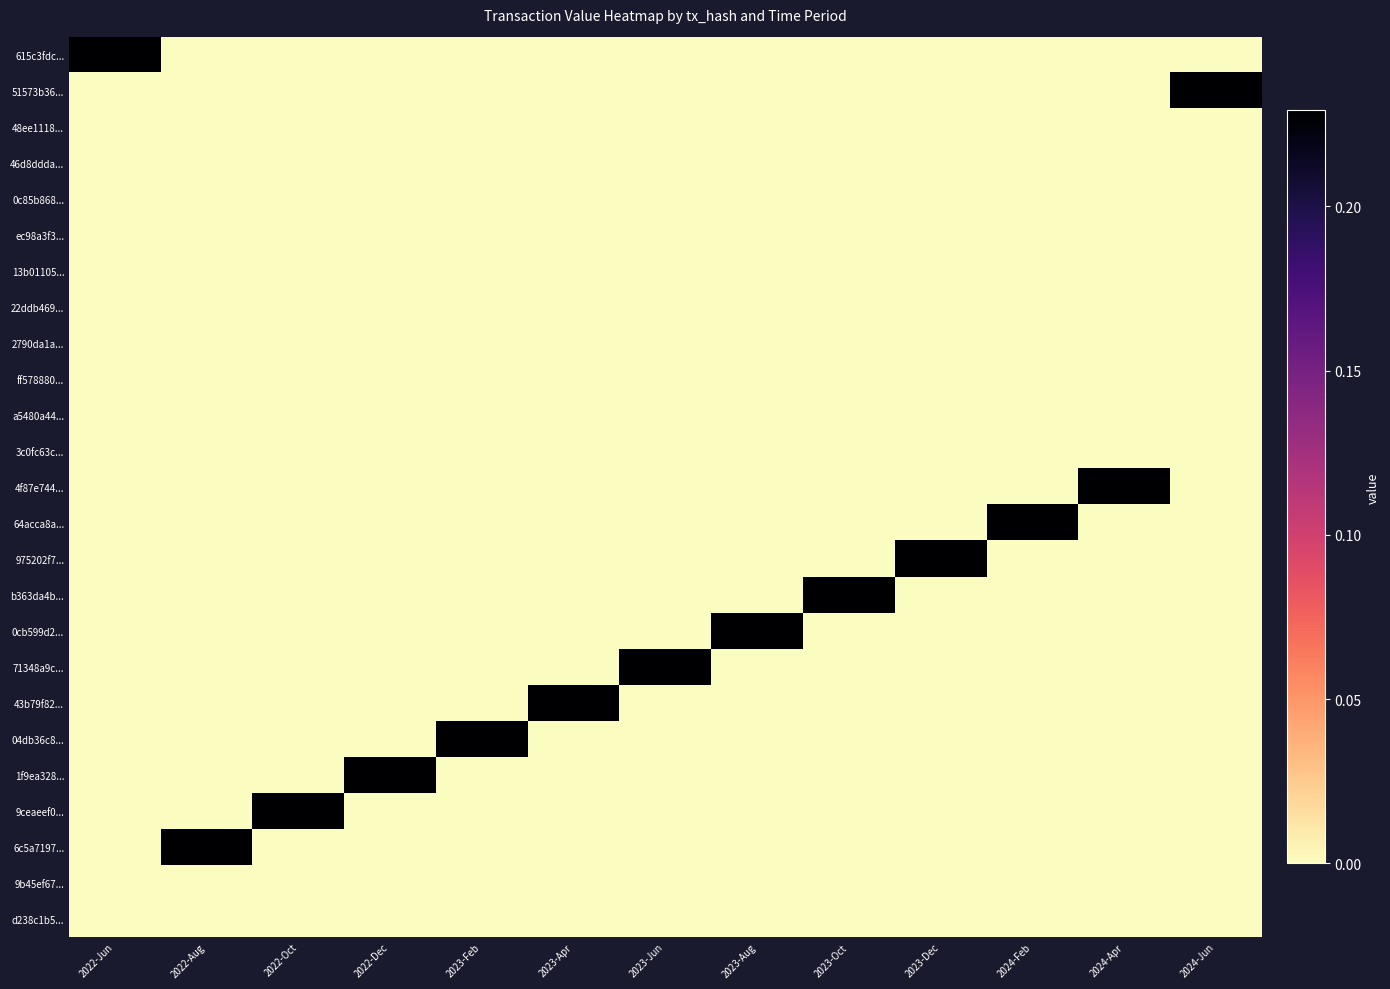

Reading left to right, extract all data points from this chart.

615c3fdc...: 2022-Jun=0.2	2022-Aug=0.0	2022-Oct=0.0	2022-Dec=0.0	2023-Feb=0.0	2023-Apr=0.0	2023-Jun=0.0	2023-Aug=0.0	2023-Oct=0.0	2023-Dec=0.0	2024-Feb=0.0	2024-Apr=0.0	2024-Jun=0.0
51573b36...: 2022-Jun=0.0	2022-Aug=0.0	2022-Oct=0.0	2022-Dec=0.0	2023-Feb=0.0	2023-Apr=0.0	2023-Jun=0.0	2023-Aug=0.0	2023-Oct=0.0	2023-Dec=0.0	2024-Feb=0.0	2024-Apr=0.0	2024-Jun=0.2
48ee1118...: 2022-Jun=0.0	2022-Aug=0.0	2022-Oct=0.0	2022-Dec=0.0	2023-Feb=0.0	2023-Apr=0.0	2023-Jun=0.0	2023-Aug=0.0	2023-Oct=0.0	2023-Dec=0.0	2024-Feb=0.0	2024-Apr=0.0	2024-Jun=0.0
46d8ddda...: 2022-Jun=0.0	2022-Aug=0.0	2022-Oct=0.0	2022-Dec=0.0	2023-Feb=0.0	2023-Apr=0.0	2023-Jun=0.0	2023-Aug=0.0	2023-Oct=0.0	2023-Dec=0.0	2024-Feb=0.0	2024-Apr=0.0	2024-Jun=0.0
0c85b868...: 2022-Jun=0.0	2022-Aug=0.0	2022-Oct=0.0	2022-Dec=0.0	2023-Feb=0.0	2023-Apr=0.0	2023-Jun=0.0	2023-Aug=0.0	2023-Oct=0.0	2023-Dec=0.0	2024-Feb=0.0	2024-Apr=0.0	2024-Jun=0.0
ec98a3f3...: 2022-Jun=0.0	2022-Aug=0.0	2022-Oct=0.0	2022-Dec=0.0	2023-Feb=0.0	2023-Apr=0.0	2023-Jun=0.0	2023-Aug=0.0	2023-Oct=0.0	2023-Dec=0.0	2024-Feb=0.0	2024-Apr=0.0	2024-Jun=0.0
13b01105...: 2022-Jun=0.0	2022-Aug=0.0	2022-Oct=0.0	2022-Dec=0.0	2023-Feb=0.0	2023-Apr=0.0	2023-Jun=0.0	2023-Aug=0.0	2023-Oct=0.0	2023-Dec=0.0	2024-Feb=0.0	2024-Apr=0.0	2024-Jun=0.0
22ddb469...: 2022-Jun=0.0	2022-Aug=0.0	2022-Oct=0.0	2022-Dec=0.0	2023-Feb=0.0	2023-Apr=0.0	2023-Jun=0.0	2023-Aug=0.0	2023-Oct=0.0	2023-Dec=0.0	2024-Feb=0.0	2024-Apr=0.0	2024-Jun=0.0
2790da1a...: 2022-Jun=0.0	2022-Aug=0.0	2022-Oct=0.0	2022-Dec=0.0	2023-Feb=0.0	2023-Apr=0.0	2023-Jun=0.0	2023-Aug=0.0	2023-Oct=0.0	2023-Dec=0.0	2024-Feb=0.0	2024-Apr=0.0	2024-Jun=0.0
ff578880...: 2022-Jun=0.0	2022-Aug=0.0	2022-Oct=0.0	2022-Dec=0.0	2023-Feb=0.0	2023-Apr=0.0	2023-Jun=0.0	2023-Aug=0.0	2023-Oct=0.0	2023-Dec=0.0	2024-Feb=0.0	2024-Apr=0.0	2024-Jun=0.0
a5480a44...: 2022-Jun=0.0	2022-Aug=0.0	2022-Oct=0.0	2022-Dec=0.0	2023-Feb=0.0	2023-Apr=0.0	2023-Jun=0.0	2023-Aug=0.0	2023-Oct=0.0	2023-Dec=0.0	2024-Feb=0.0	2024-Apr=0.0	2024-Jun=0.0
3c0fc63c...: 2022-Jun=0.0	2022-Aug=0.0	2022-Oct=0.0	2022-Dec=0.0	2023-Feb=0.0	2023-Apr=0.0	2023-Jun=0.0	2023-Aug=0.0	2023-Oct=0.0	2023-Dec=0.0	2024-Feb=0.0	2024-Apr=0.0	2024-Jun=0.0
4f87e744...: 2022-Jun=0.0	2022-Aug=0.0	2022-Oct=0.0	2022-Dec=0.0	2023-Feb=0.0	2023-Apr=0.0	2023-Jun=0.0	2023-Aug=0.0	2023-Oct=0.0	2023-Dec=0.0	2024-Feb=0.0	2024-Apr=0.2	2024-Jun=0.0
64acca8a...: 2022-Jun=0.0	2022-Aug=0.0	2022-Oct=0.0	2022-Dec=0.0	2023-Feb=0.0	2023-Apr=0.0	2023-Jun=0.0	2023-Aug=0.0	2023-Oct=0.0	2023-Dec=0.0	2024-Feb=0.2	2024-Apr=0.0	2024-Jun=0.0
975202f7...: 2022-Jun=0.0	2022-Aug=0.0	2022-Oct=0.0	2022-Dec=0.0	2023-Feb=0.0	2023-Apr=0.0	2023-Jun=0.0	2023-Aug=0.0	2023-Oct=0.0	2023-Dec=0.2	2024-Feb=0.0	2024-Apr=0.0	2024-Jun=0.0
b363da4b...: 2022-Jun=0.0	2022-Aug=0.0	2022-Oct=0.0	2022-Dec=0.0	2023-Feb=0.0	2023-Apr=0.0	2023-Jun=0.0	2023-Aug=0.0	2023-Oct=0.2	2023-Dec=0.0	2024-Feb=0.0	2024-Apr=0.0	2024-Jun=0.0
0cb599d2...: 2022-Jun=0.0	2022-Aug=0.0	2022-Oct=0.0	2022-Dec=0.0	2023-Feb=0.0	2023-Apr=0.0	2023-Jun=0.0	2023-Aug=0.2	2023-Oct=0.0	2023-Dec=0.0	2024-Feb=0.0	2024-Apr=0.0	2024-Jun=0.0
71348a9c...: 2022-Jun=0.0	2022-Aug=0.0	2022-Oct=0.0	2022-Dec=0.0	2023-Feb=0.0	2023-Apr=0.0	2023-Jun=0.2	2023-Aug=0.0	2023-Oct=0.0	2023-Dec=0.0	2024-Feb=0.0	2024-Apr=0.0	2024-Jun=0.0
43b79f82...: 2022-Jun=0.0	2022-Aug=0.0	2022-Oct=0.0	2022-Dec=0.0	2023-Feb=0.0	2023-Apr=0.2	2023-Jun=0.0	2023-Aug=0.0	2023-Oct=0.0	2023-Dec=0.0	2024-Feb=0.0	2024-Apr=0.0	2024-Jun=0.0
04db36c8...: 2022-Jun=0.0	2022-Aug=0.0	2022-Oct=0.0	2022-Dec=0.0	2023-Feb=0.2	2023-Apr=0.0	2023-Jun=0.0	2023-Aug=0.0	2023-Oct=0.0	2023-Dec=0.0	2024-Feb=0.0	2024-Apr=0.0	2024-Jun=0.0
1f9ea328...: 2022-Jun=0.0	2022-Aug=0.0	2022-Oct=0.0	2022-Dec=0.2	2023-Feb=0.0	2023-Apr=0.0	2023-Jun=0.0	2023-Aug=0.0	2023-Oct=0.0	2023-Dec=0.0	2024-Feb=0.0	2024-Apr=0.0	2024-Jun=0.0
9ceaeef0...: 2022-Jun=0.0	2022-Aug=0.0	2022-Oct=0.2	2022-Dec=0.0	2023-Feb=0.0	2023-Apr=0.0	2023-Jun=0.0	2023-Aug=0.0	2023-Oct=0.0	2023-Dec=0.0	2024-Feb=0.0	2024-Apr=0.0	2024-Jun=0.0
6c5a7197...: 2022-Jun=0.0	2022-Aug=0.2	2022-Oct=0.0	2022-Dec=0.0	2023-Feb=0.0	2023-Apr=0.0	2023-Jun=0.0	2023-Aug=0.0	2023-Oct=0.0	2023-Dec=0.0	2024-Feb=0.0	2024-Apr=0.0	2024-Jun=0.0
9b45ef67...: 2022-Jun=0.0	2022-Aug=0.0	2022-Oct=0.0	2022-Dec=0.0	2023-Feb=0.0	2023-Apr=0.0	2023-Jun=0.0	2023-Aug=0.0	2023-Oct=0.0	2023-Dec=0.0	2024-Feb=0.0	2024-Apr=0.0	2024-Jun=0.0
d238c1b5...: 2022-Jun=0.0	2022-Aug=0.0	2022-Oct=0.0	2022-Dec=0.0	2023-Feb=0.0	2023-Apr=0.0	2023-Jun=0.0	2023-Aug=0.0	2023-Oct=0.0	2023-Dec=0.0	2024-Feb=0.0	2024-Apr=0.0	2024-Jun=0.0